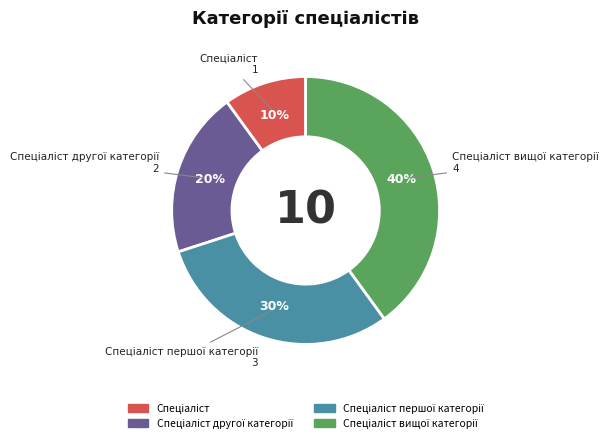

How many segments does this pie chart have?

4